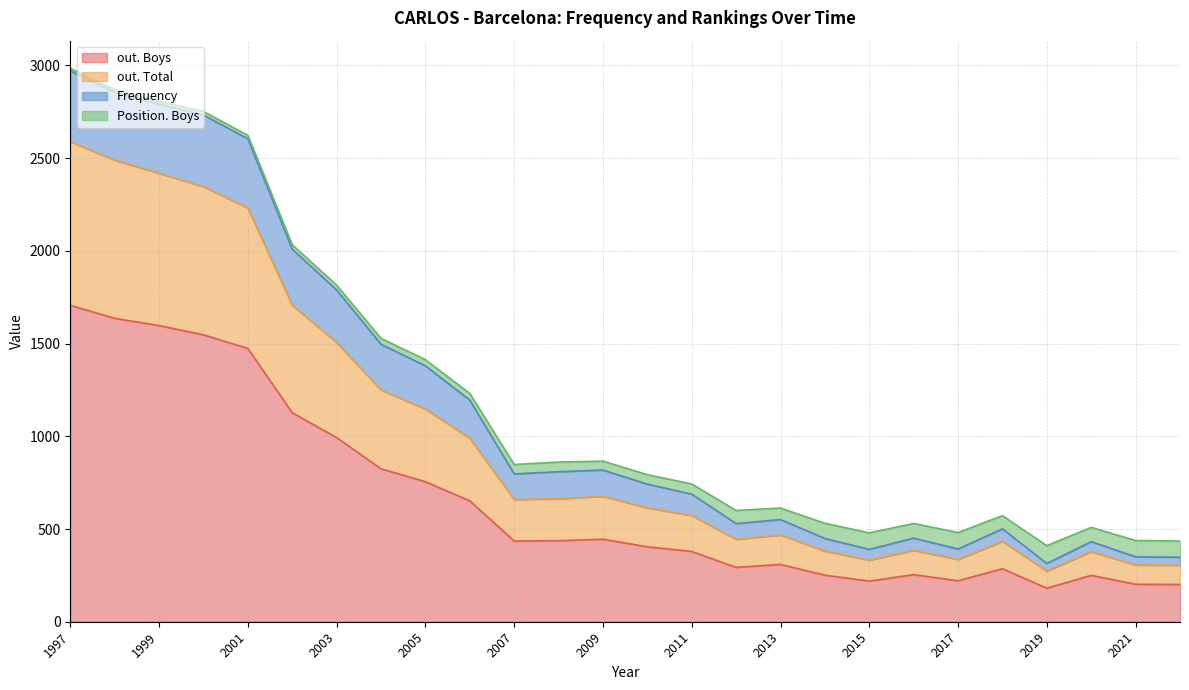

What is the difference between the second highest and minimum values in the out. Boys series?

1455